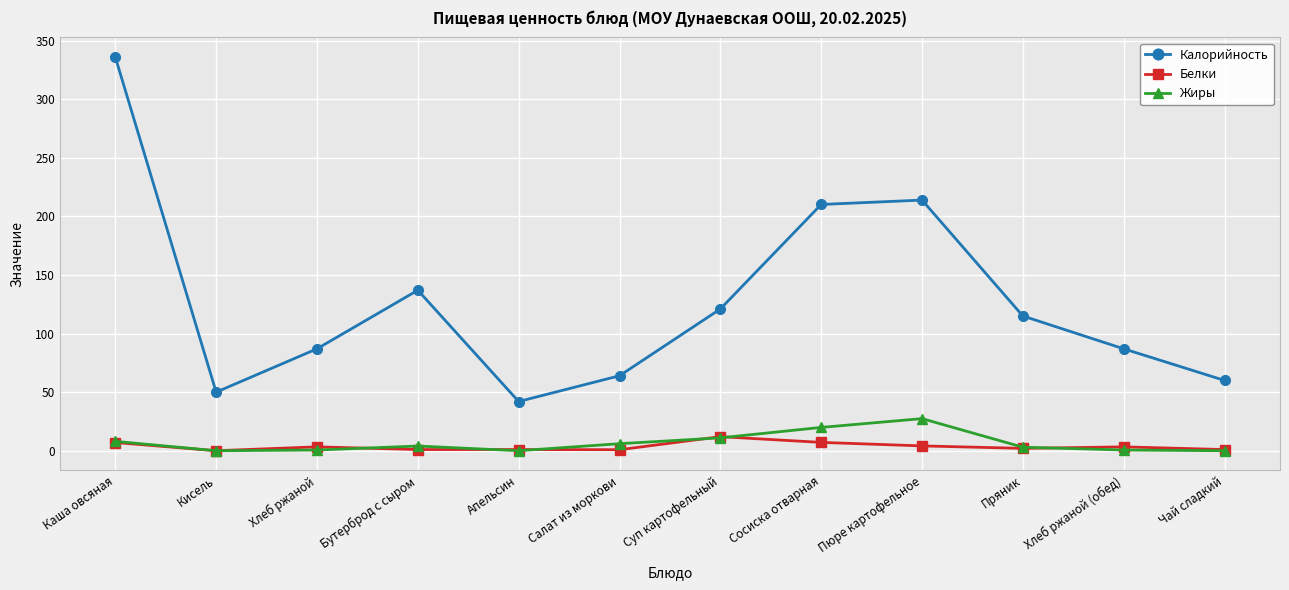

Does the chart have visible grid lines?

Yes